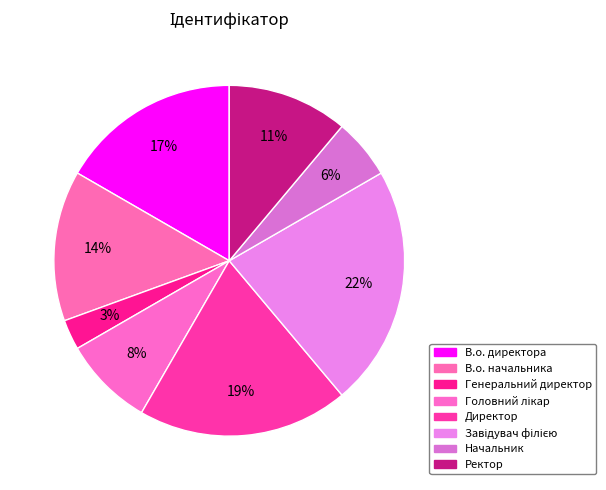

How many segments does this pie chart have?

8